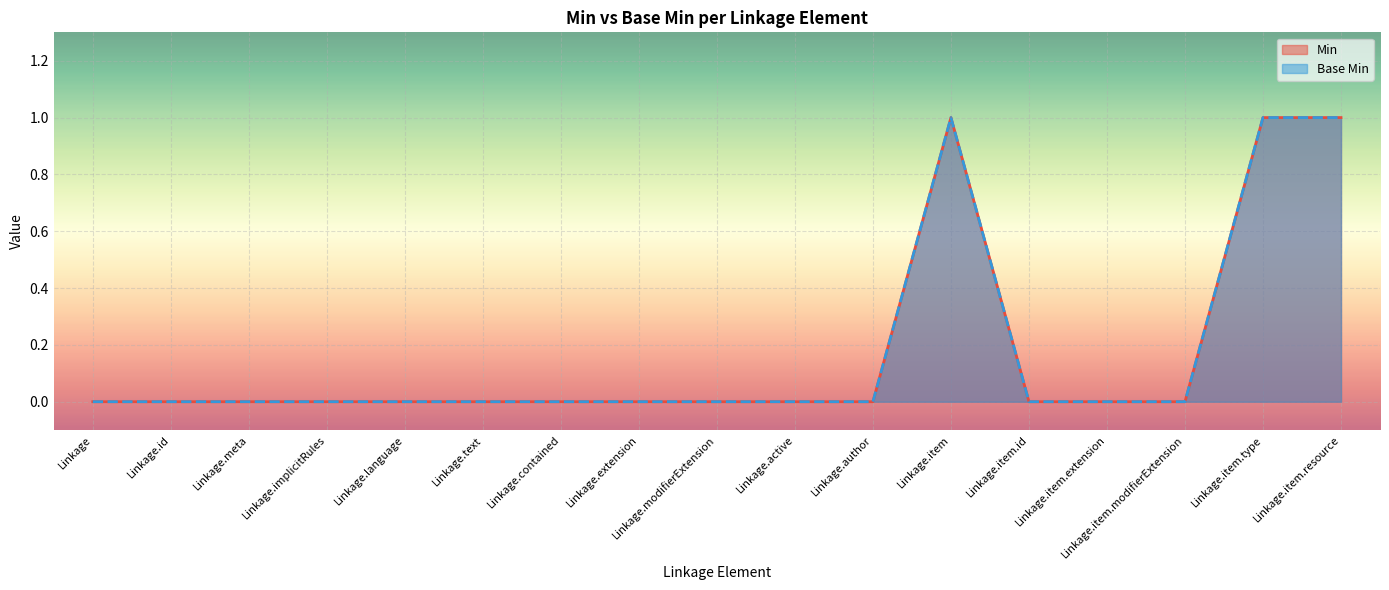

What position from the right is Linkage.item.modifierExtension?

3